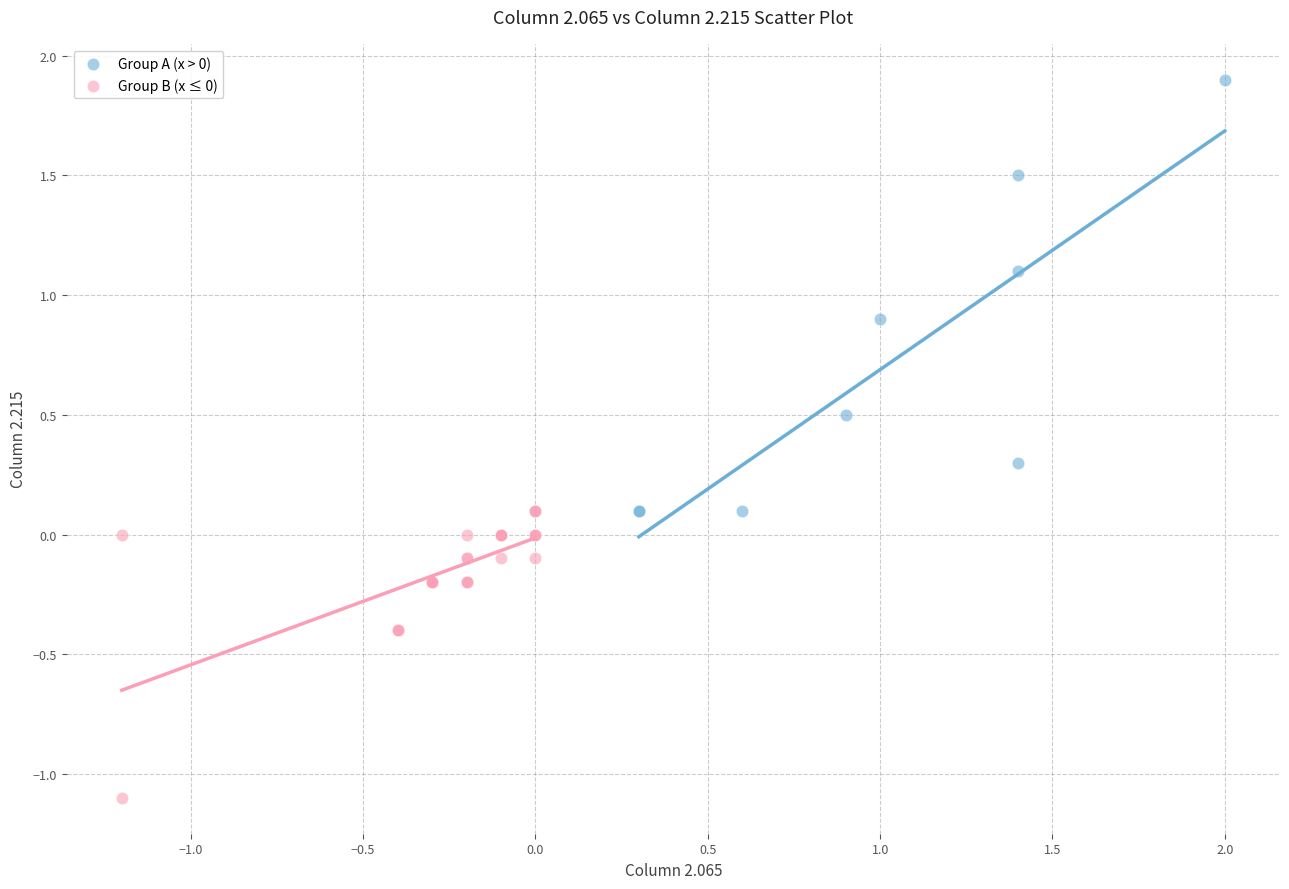

Which series reaches the minimum Y coordinate?

Group B (x ≤ 0)